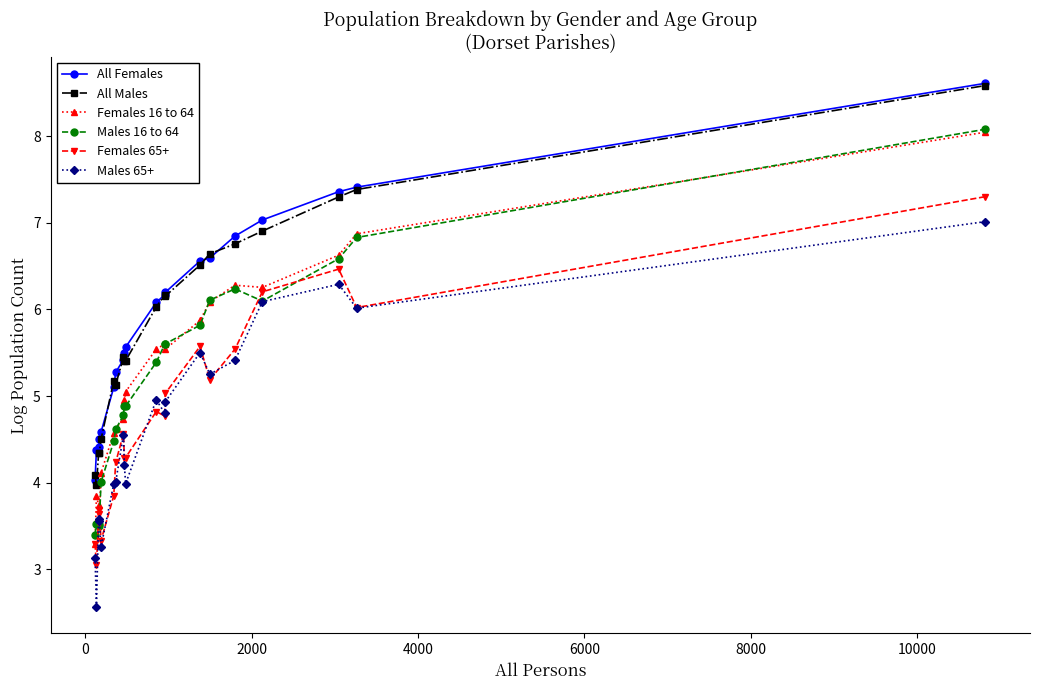

True or false: All Females and Females 65+ intersect in this chart.

False